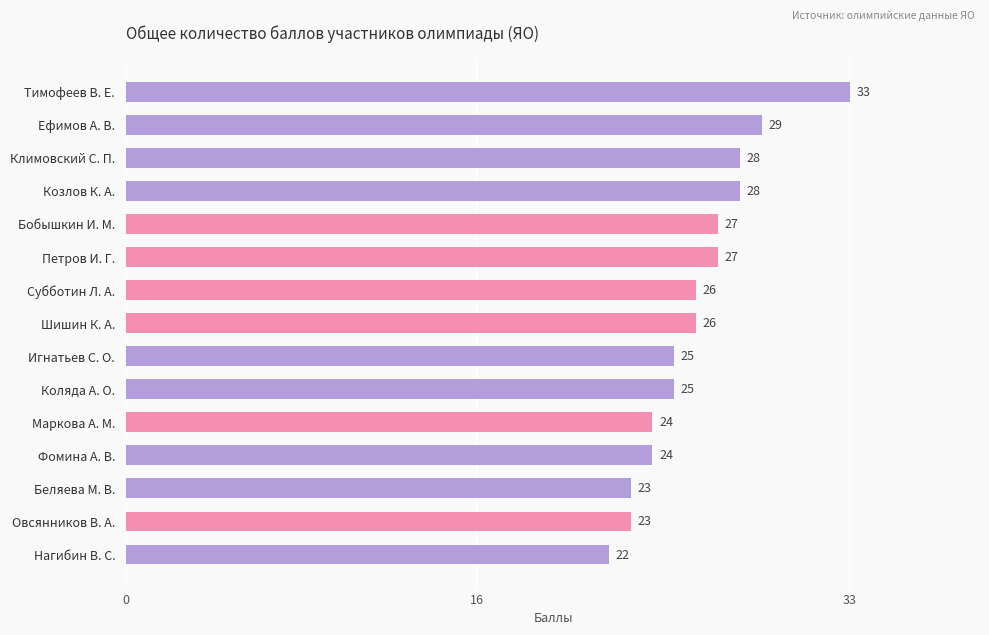

How many bars are there in total?

15